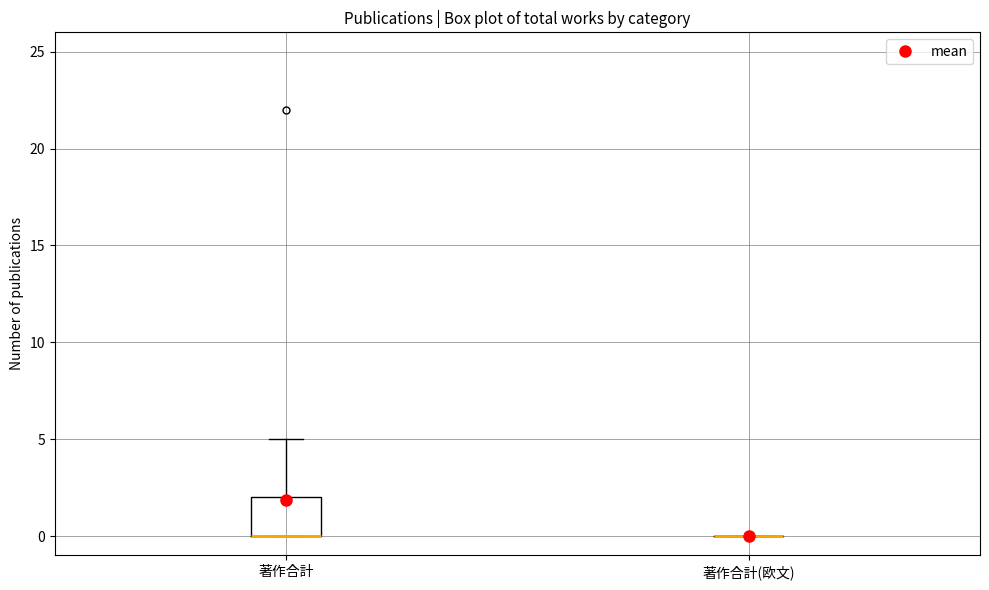

Where is the lower edge of the box for 著作合計 on the y-axis? The values are not printed on the chart, so give them approximately, as read against the axis.

0